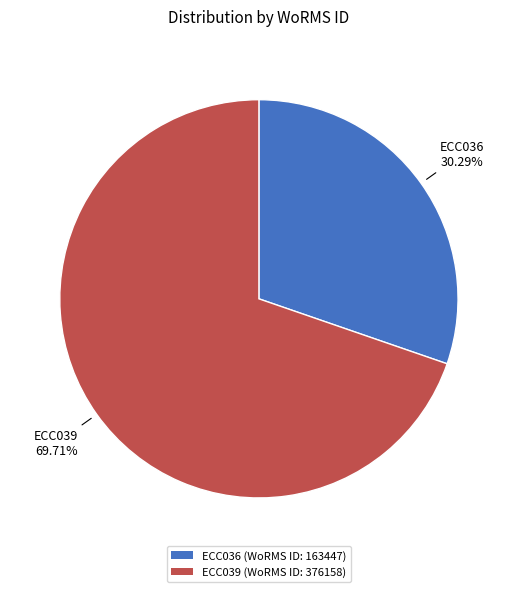

To the nearest percent, what percentage of the pie is ECC039?

70%